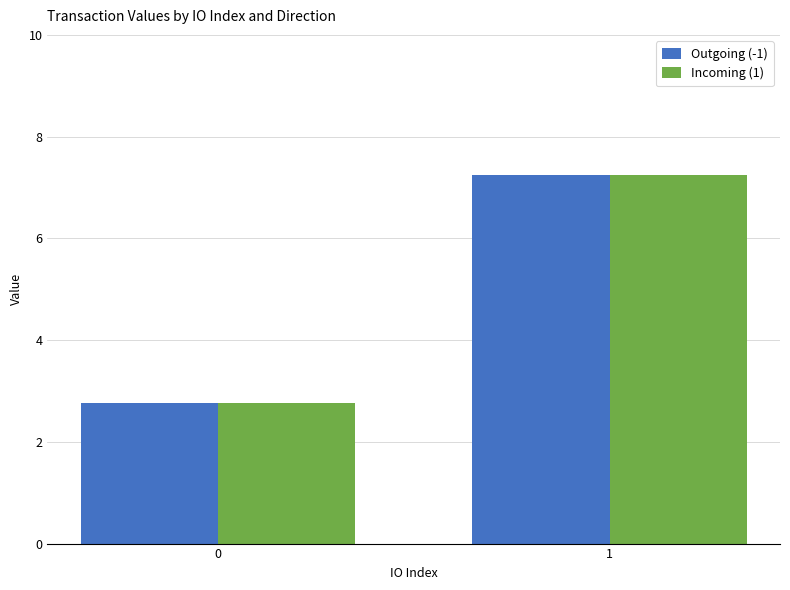

What is the total value across all series at 0?

5.5